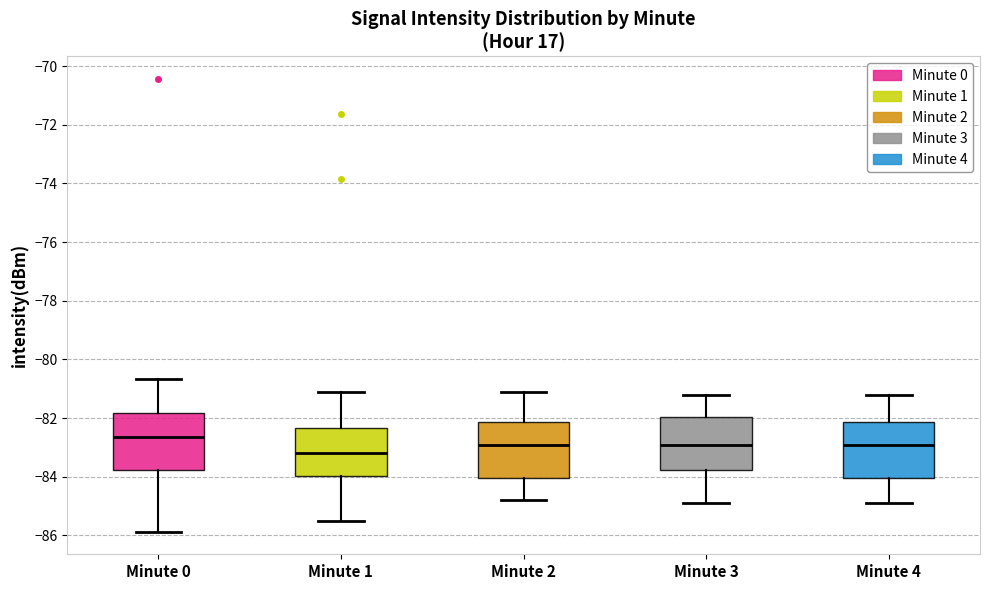

Where does the upper whisker of the box for Minute 0 end on the y-axis? The values are not printed on the chart, so give them approximately, as read against the axis.

-80.6